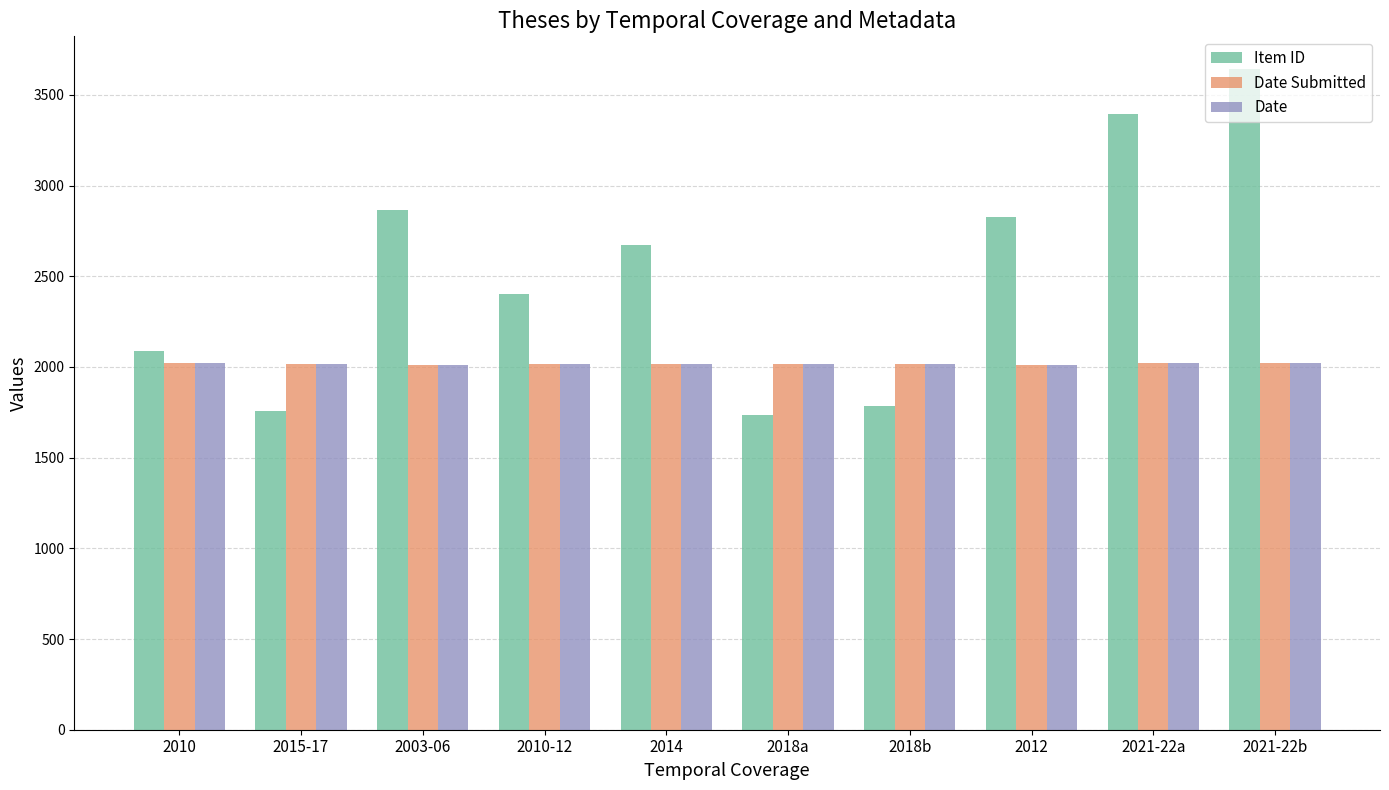

Which series changed the most between 2010 and 2003-06?

Item ID